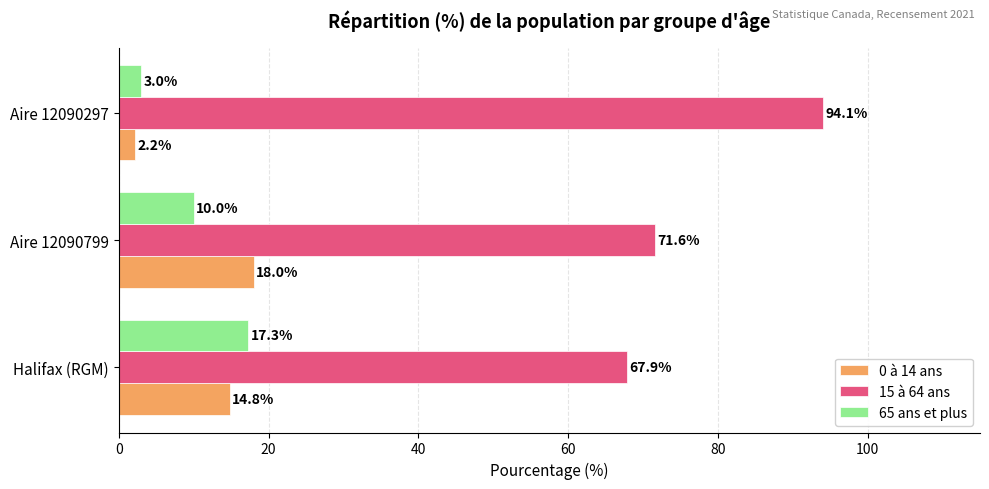

What is the minimum value shown in the chart?

2.2